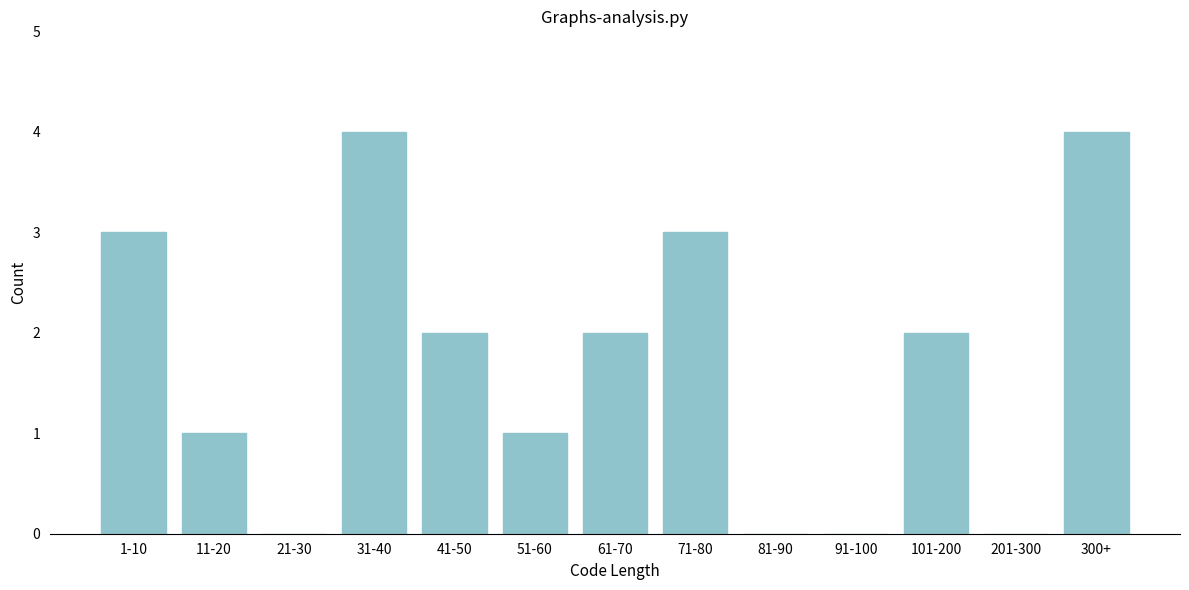

Reading left to right, extract all data points from this chart.

1-10=3	11-20=1	21-30=0	31-40=4	41-50=2	51-60=1	61-70=2	71-80=3	81-90=0	91-100=0	101-200=2	201-300=0	300+=4